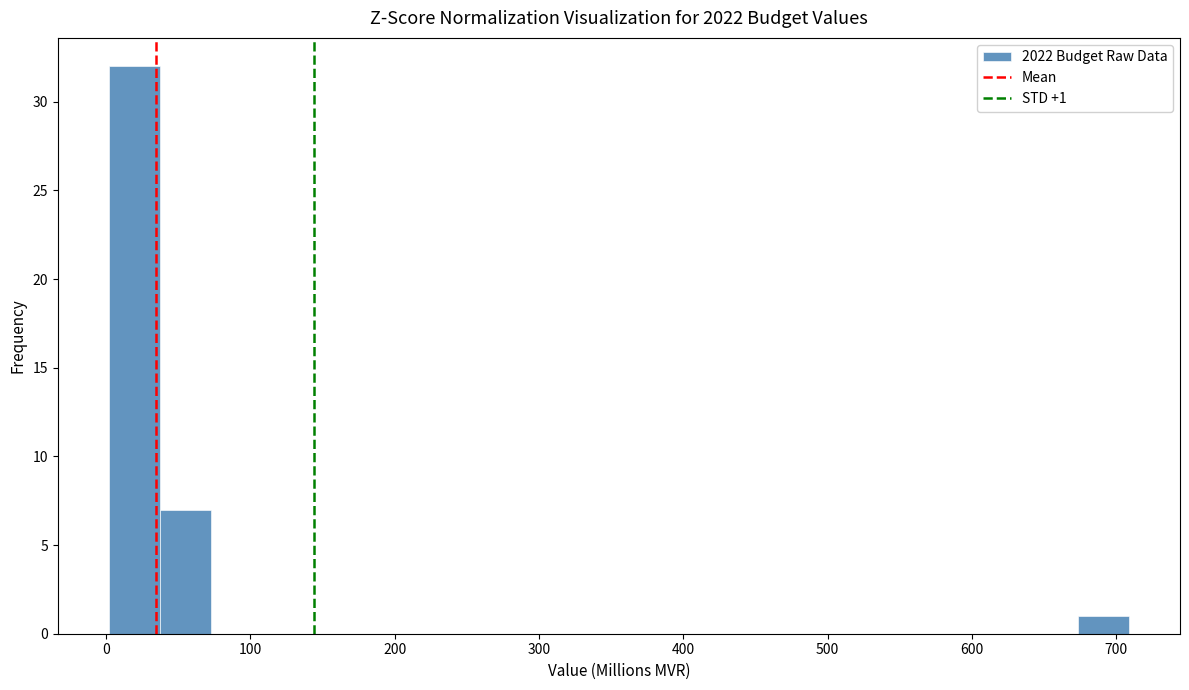

Around what value on the x-axis is the tallest bar? Give the approximate position of its centre, as read against the axis.

20